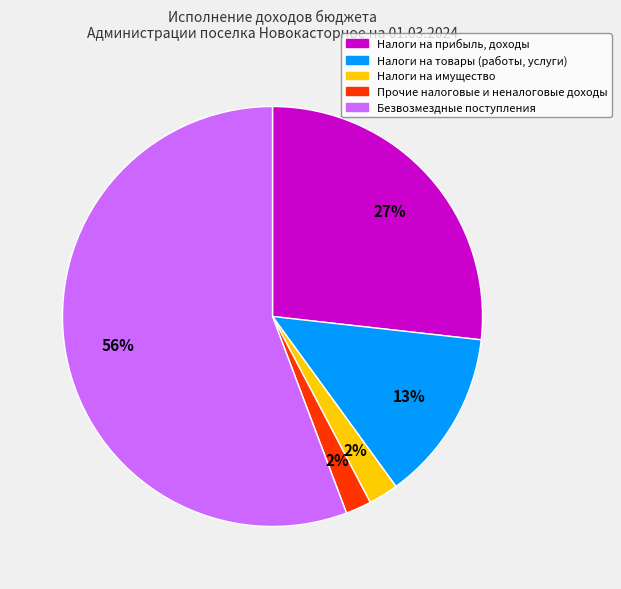

True or false: Безвозмездные поступления accounts for 51% of the total.

False